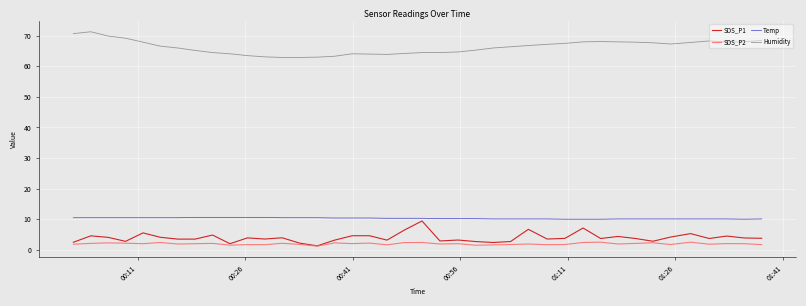

Does the chart display data point markers on the line(s)?

No